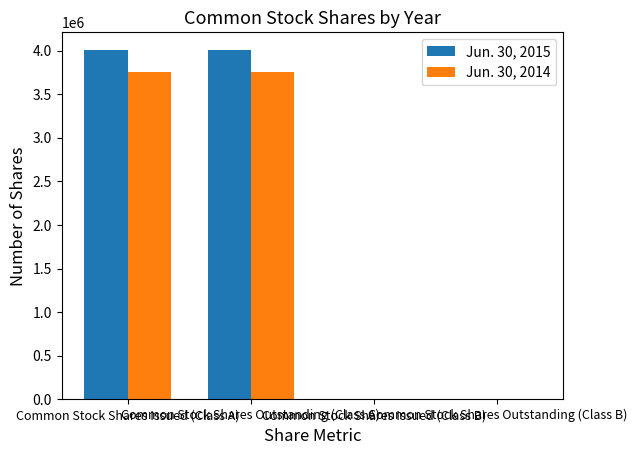

Count the number of categories in the chart.

4